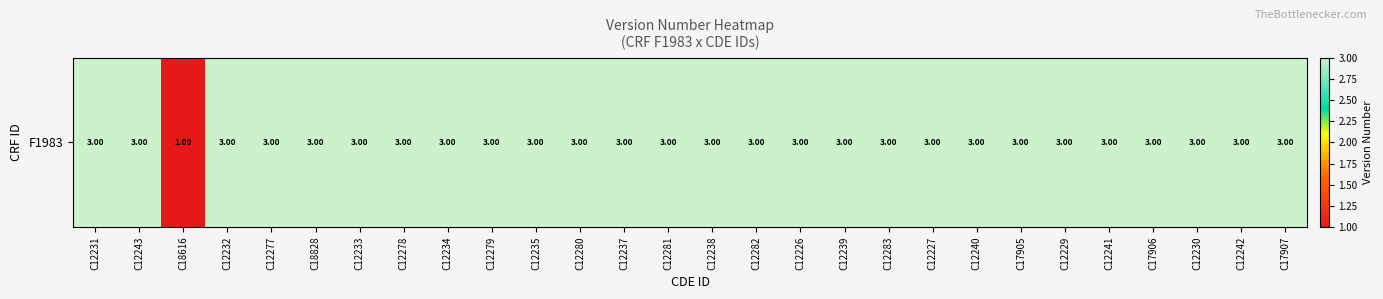

What is the average value?

3